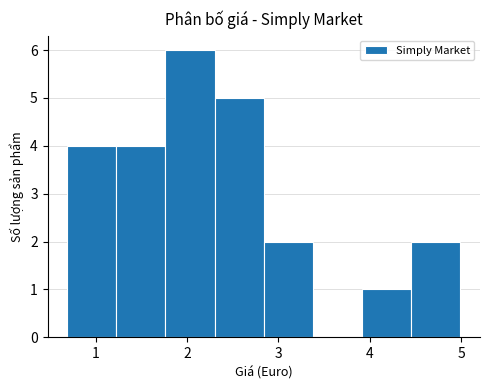

Reading left to right, transcribe this chart: for each bar, give the range it covers on the x-axis and its height. Neither the bar edges nor the heights are printed on the chart, so give them approximately, as read against the axes.

0.7 to 1.2: 4
1.2 to 1.8: 4
1.8 to 2.3: 6
2.3 to 2.8: 5
2.8 to 3.4: 2
3.4 to 3.9: 0
3.9 to 4.5: 1
4.5 to 5.0: 2